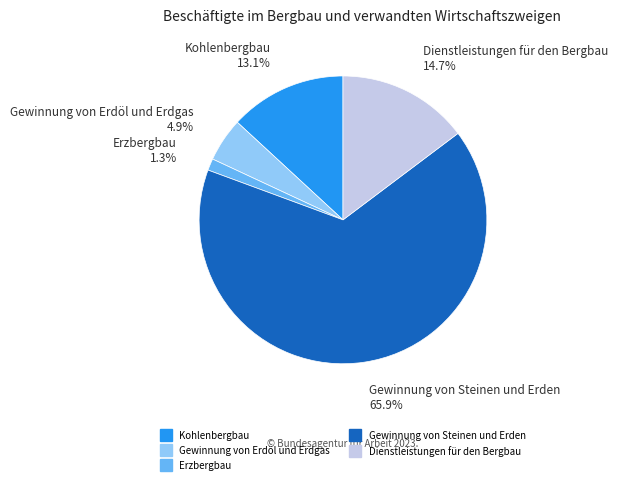

Combined, what portion of the pie is Gewinnung von Erdöl und Erdgas and Erzbergbau?

6.2%